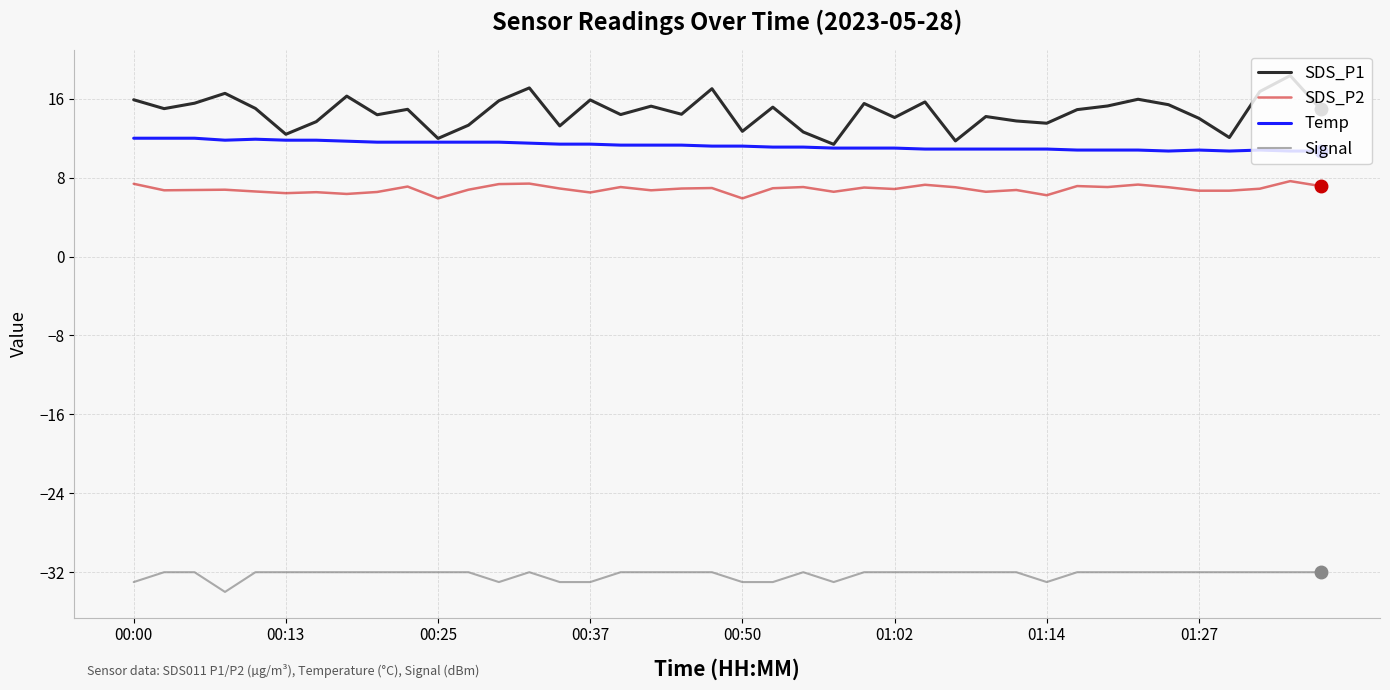

Which series has the largest total across all categories?

SDS_P1